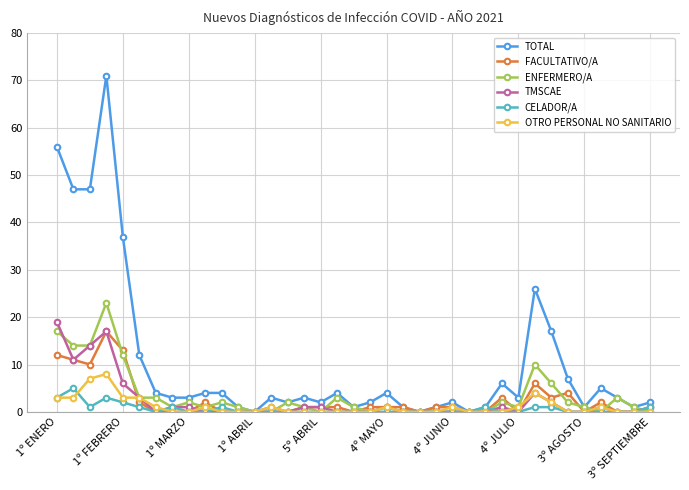

True or false: TOTAL has more than 2 points higher than both neighbors.

True